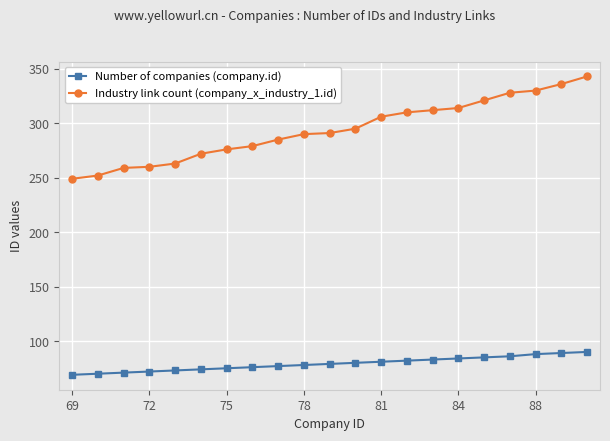

True or false: Number of companies (company.id) and Industry link count (company_x_industry_1.id) cross at least once.

False